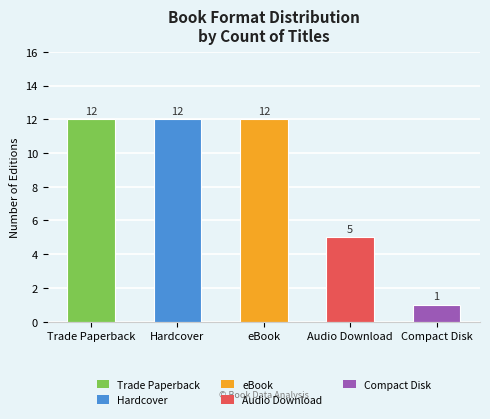

What position from the left is eBook?

3